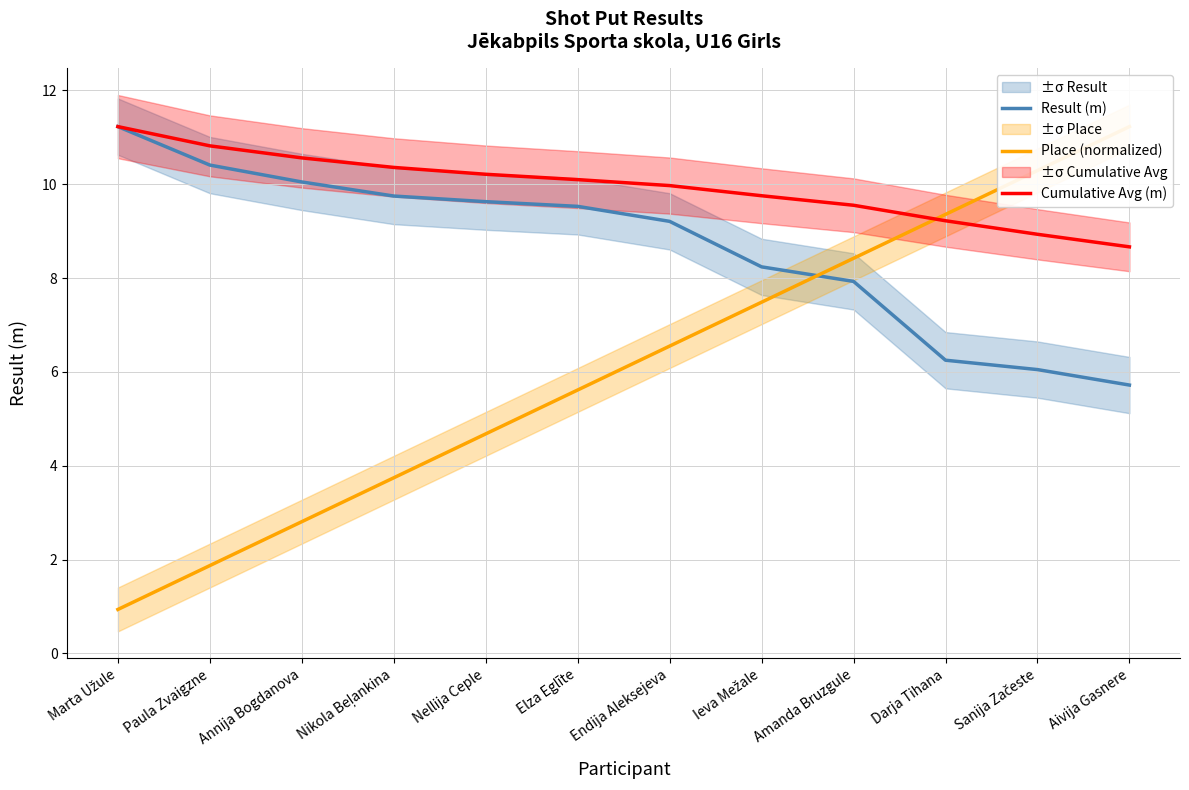

Reading left to right, list all the values displayed in this chart.

Result (m): Marta Užule=11.2	Paula Zvaigzne=10.4	Annija Bogdanova=10.1	Nikola Beļankina=9.8	Nellija Ceple=9.6	Elza Eglīte=9.5	Endija Aleksejeva=9.2	Ieva Mežale=8.2	Amanda Bruzgule=7.9	Darja Tihana=6.2	Sanija Začeste=6.0	Aivija Gasnere=5.7
Place (normalized): Marta Užule=0.9	Paula Zvaigzne=1.9	Annija Bogdanova=2.8	Nikola Beļankina=3.7	Nellija Ceple=4.7	Elza Eglīte=5.6	Endija Aleksejeva=6.6	Ieva Mežale=7.5	Amanda Bruzgule=8.4	Darja Tihana=9.4	Sanija Začeste=10.3	Aivija Gasnere=11.2
Cumulative Avg (m): Marta Užule=11.2	Paula Zvaigzne=10.8	Annija Bogdanova=10.6	Nikola Beļankina=10.4	Nellija Ceple=10.2	Elza Eglīte=10.1	Endija Aleksejeva=10.0	Ieva Mežale=9.8	Amanda Bruzgule=9.6	Darja Tihana=9.2	Sanija Začeste=8.9	Aivija Gasnere=8.7